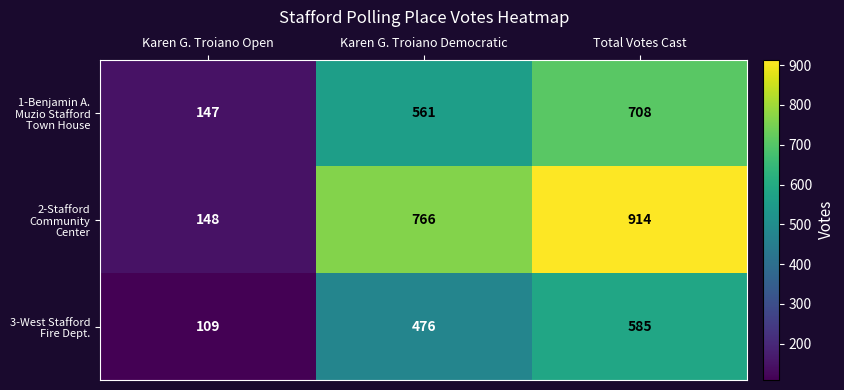

At which category is the sum across all series the highest?

Total Votes Cast